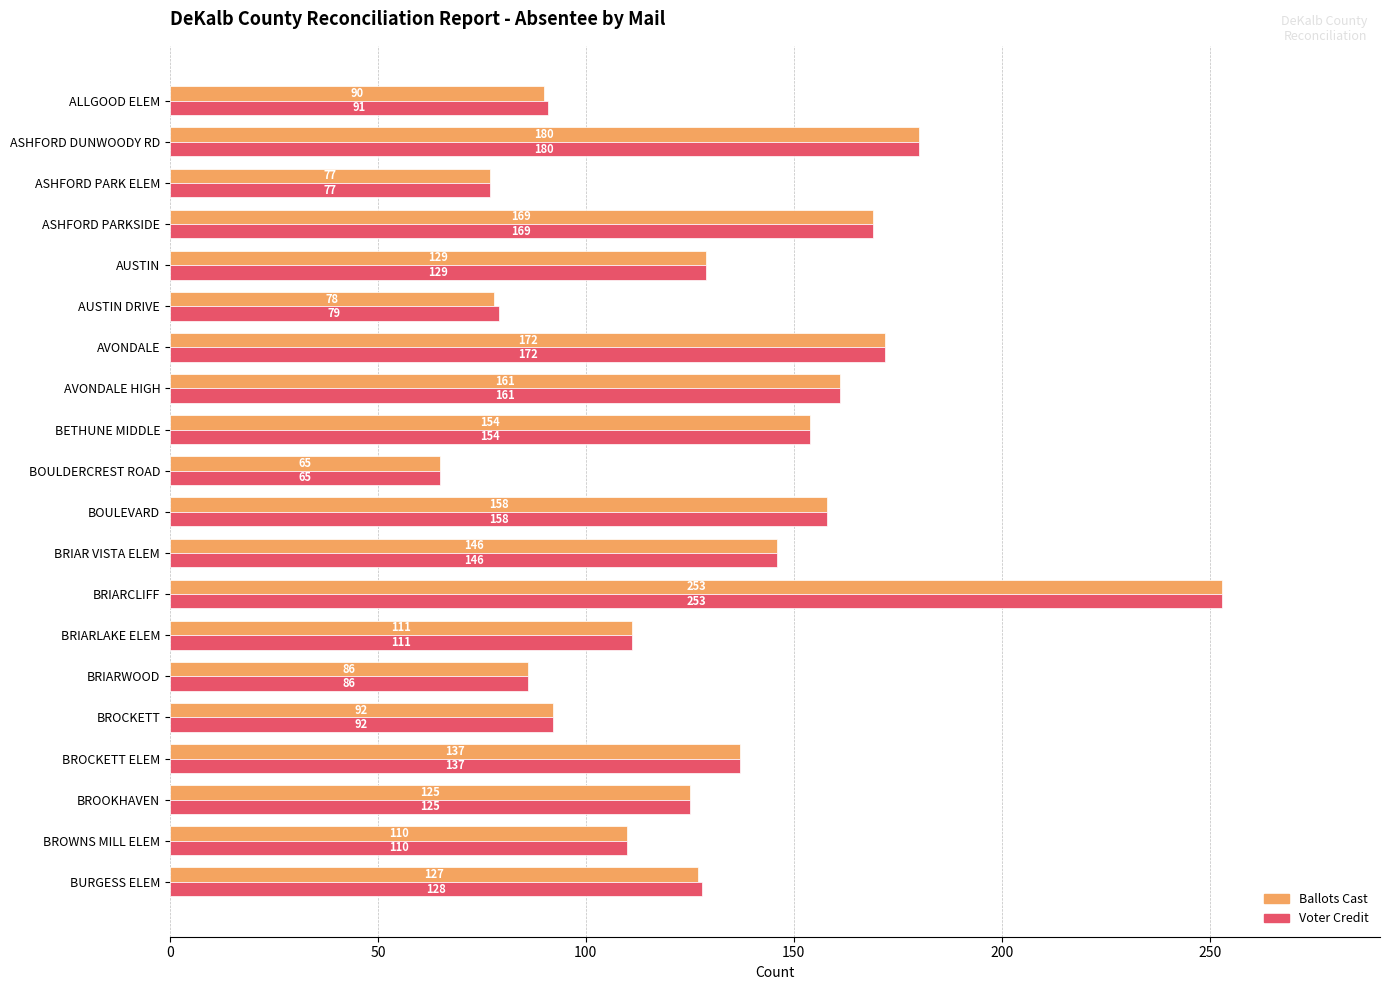

True or false: Voter Credit has a value of 79 at AUSTIN DRIVE.

True